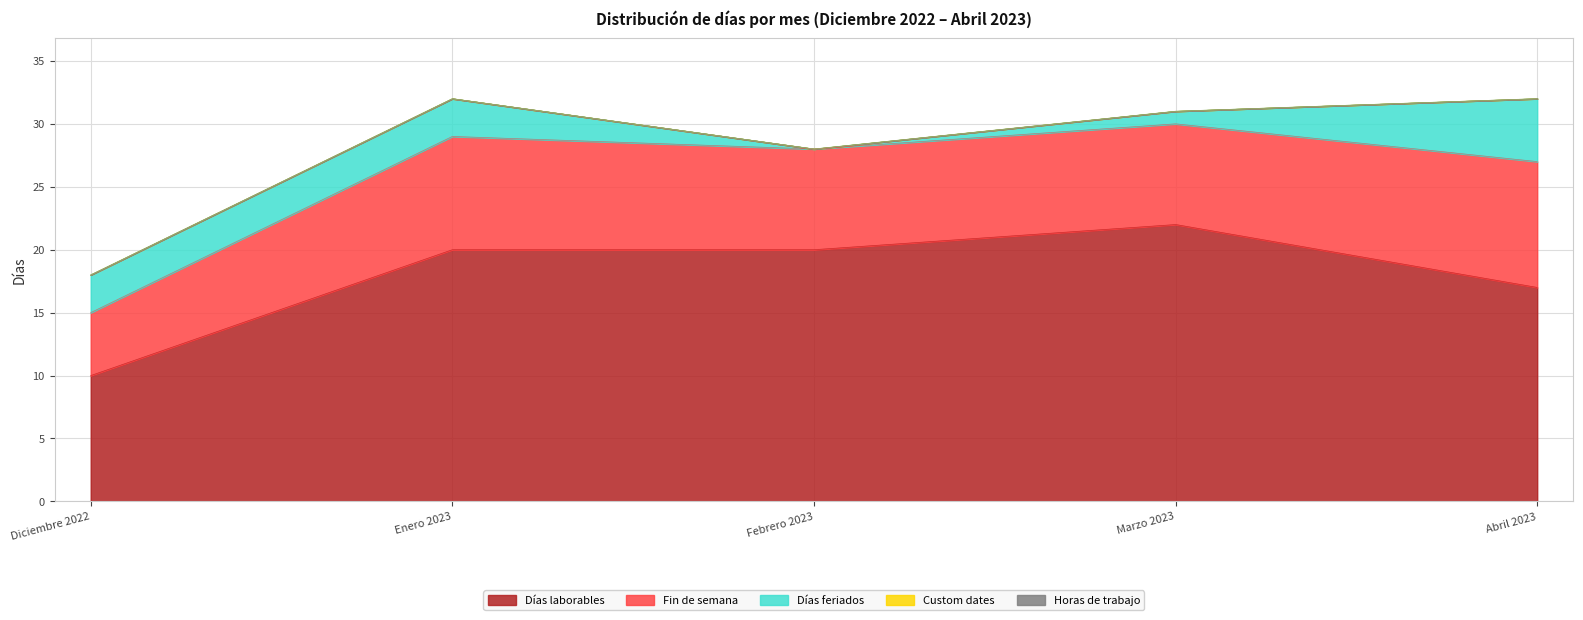

True or false: Fin de semana and Días feriados cross at least once.

False